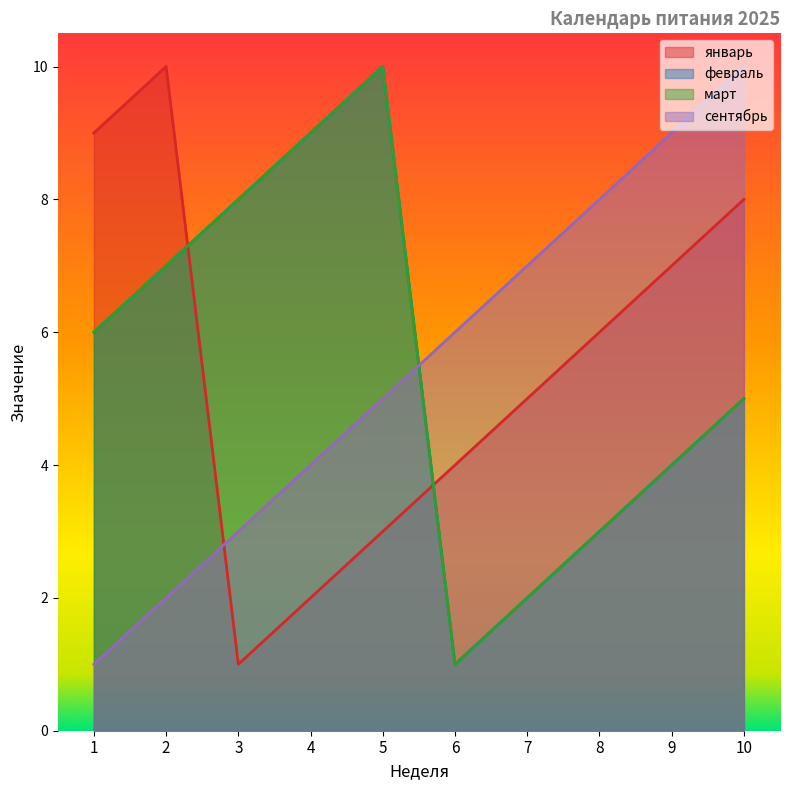

True or false: январь has a value of 1 at 4.

False